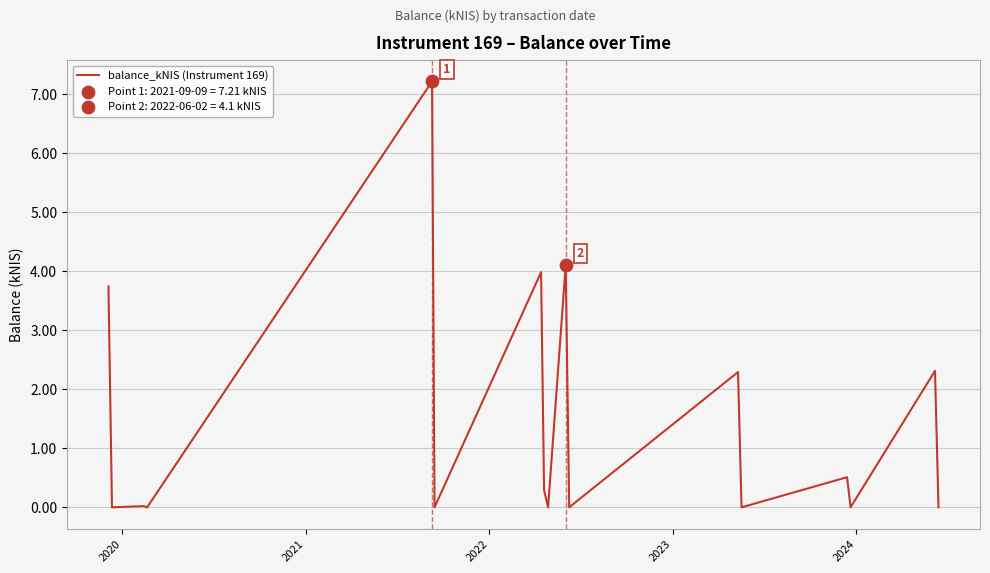

What is the difference between the maximum and minimum values?

7.2